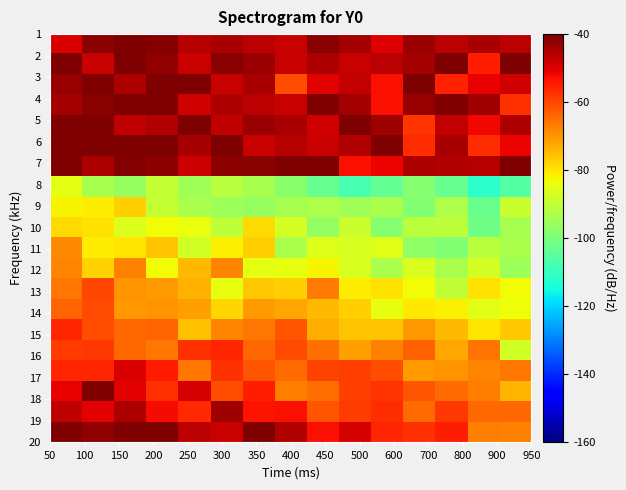

How many categories are shown in the chart?

15